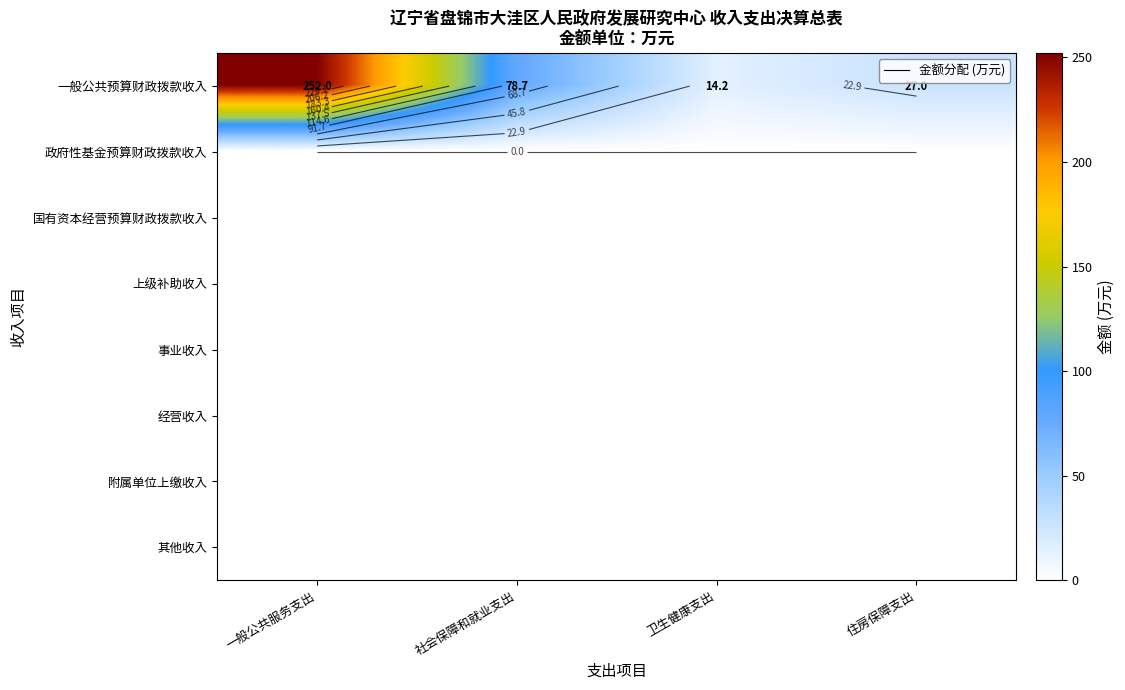

Between 一般公共服务支出 and 卫生健康支出, which is larger?

一般公共服务支出